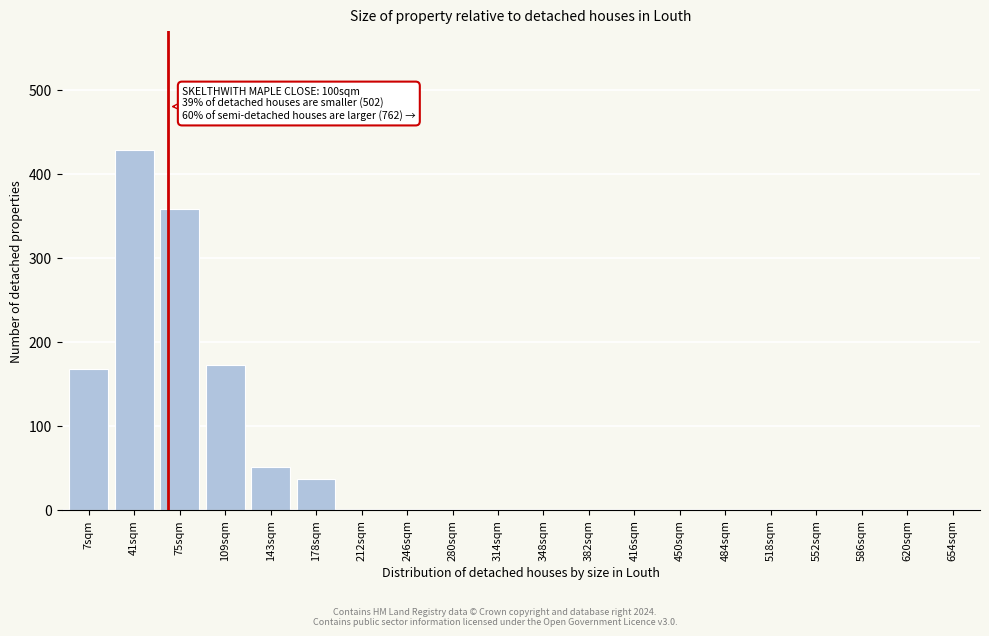

Reading right to left, transcribe all the data shown in this chart.

654sqm=0	620sqm=0	586sqm=0	552sqm=0	518sqm=0	484sqm=0	450sqm=0	416sqm=0	382sqm=0	348sqm=0	314sqm=0	280sqm=0	246sqm=0	212sqm=0	178sqm=36	143sqm=51	109sqm=172	75sqm=358	41sqm=428	7sqm=168